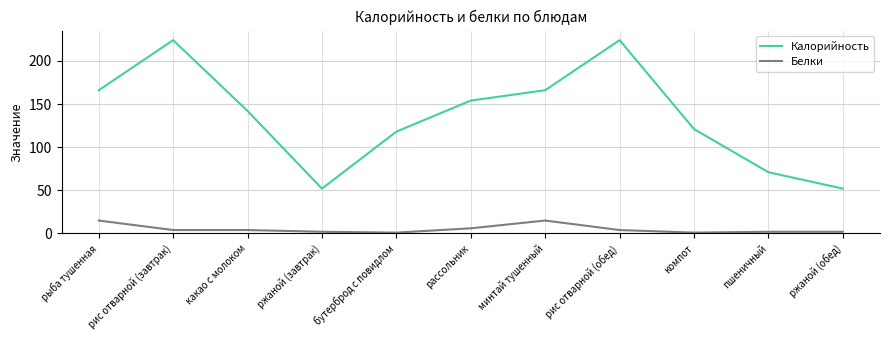

True or false: Калорийность has a value of 42 at пшеничный.

False